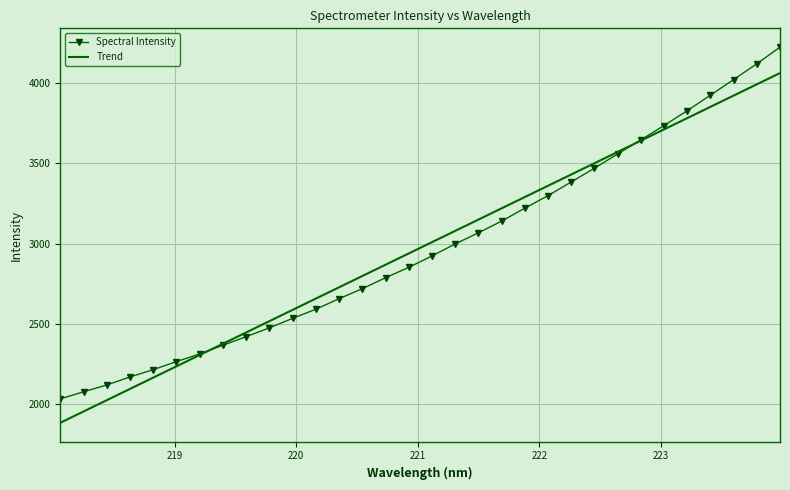

What is the average value of the Trend series?

2974.1